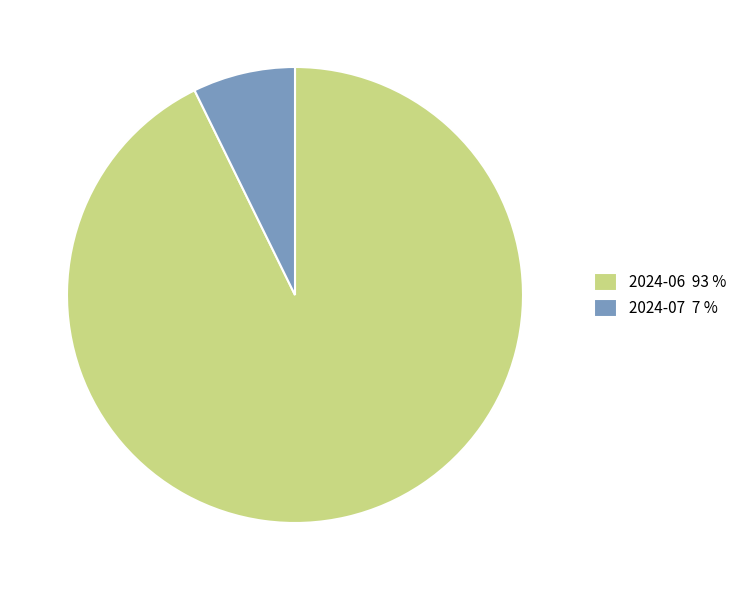

Does 2024-07 7 % represent more than half of the total?

No